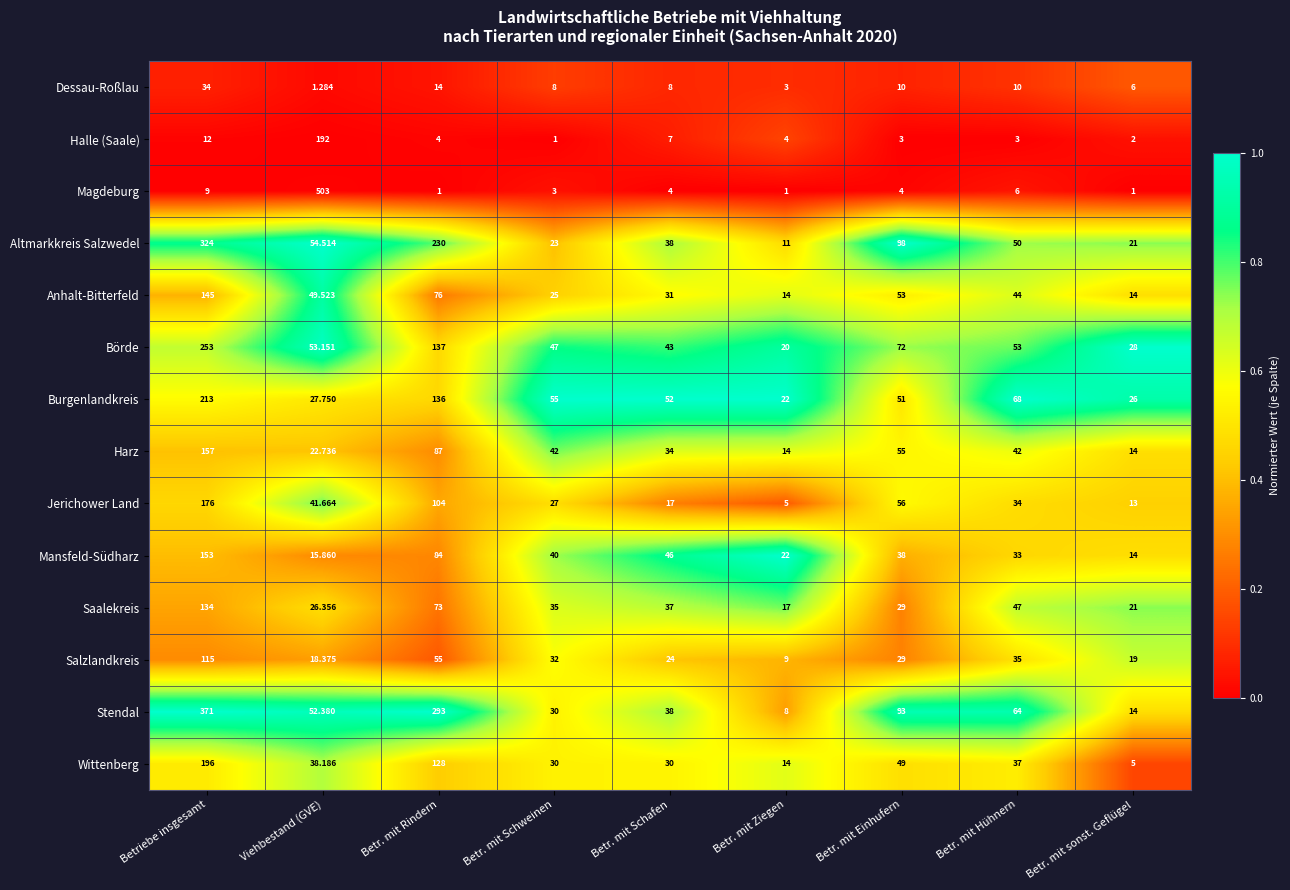

Which category has the highest value in the Magdeburg series?

Viehbestand (GVE)